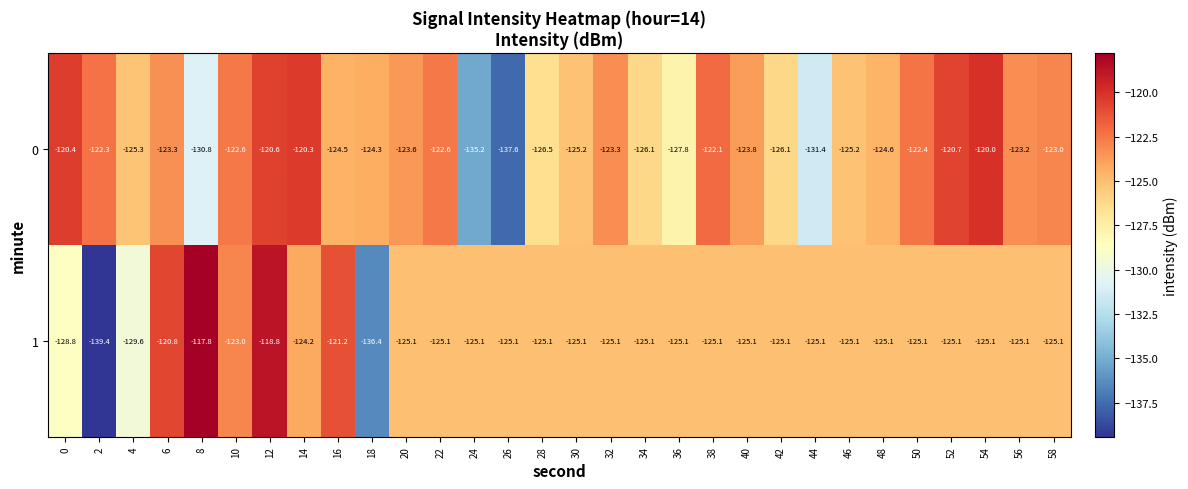

How many data points in 1 are above -125?

6